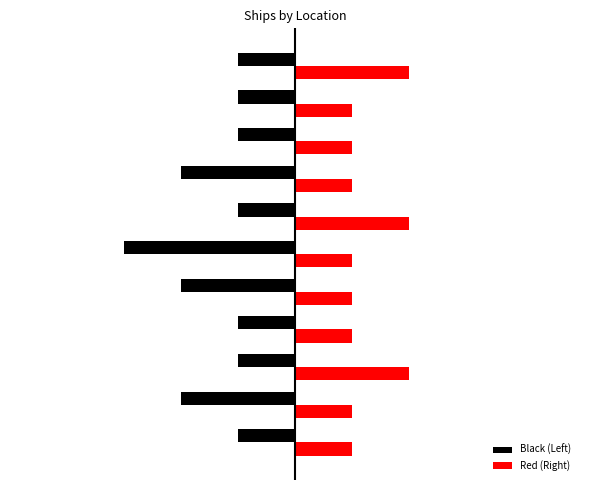

List the labels in order of Red (Right) value, largest first.

2, 6, 10, 0, 1, 3, 4, 5, 7, 8, 9